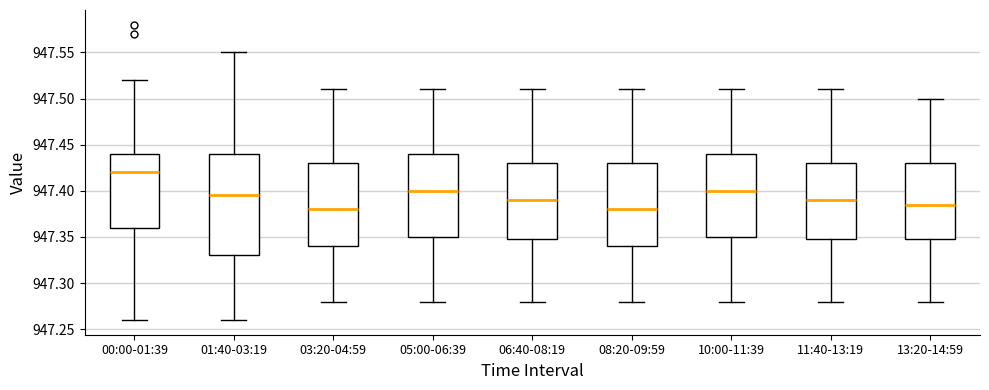

Reading left to right, transcribe this box plot: for each box, give where its median line is, the range the box spans, and where its two whiskers end, as read against the y-axis. The values are not printed on the chart, so give them approximately, as read against the axis.

00:00-01:39: median 947.420, box 947.360 to 947.440, whiskers 947.260 to 947.520
01:40-03:19: median 947.395, box 947.330 to 947.440, whiskers 947.260 to 947.550
03:20-04:59: median 947.380, box 947.340 to 947.430, whiskers 947.280 to 947.510
05:00-06:39: median 947.400, box 947.350 to 947.440, whiskers 947.280 to 947.510
06:40-08:19: median 947.390, box 947.350 to 947.430, whiskers 947.280 to 947.510
08:20-09:59: median 947.380, box 947.340 to 947.430, whiskers 947.280 to 947.510
10:00-11:39: median 947.400, box 947.350 to 947.440, whiskers 947.280 to 947.510
11:40-13:19: median 947.390, box 947.350 to 947.430, whiskers 947.280 to 947.510
13:20-14:59: median 947.385, box 947.350 to 947.430, whiskers 947.280 to 947.500